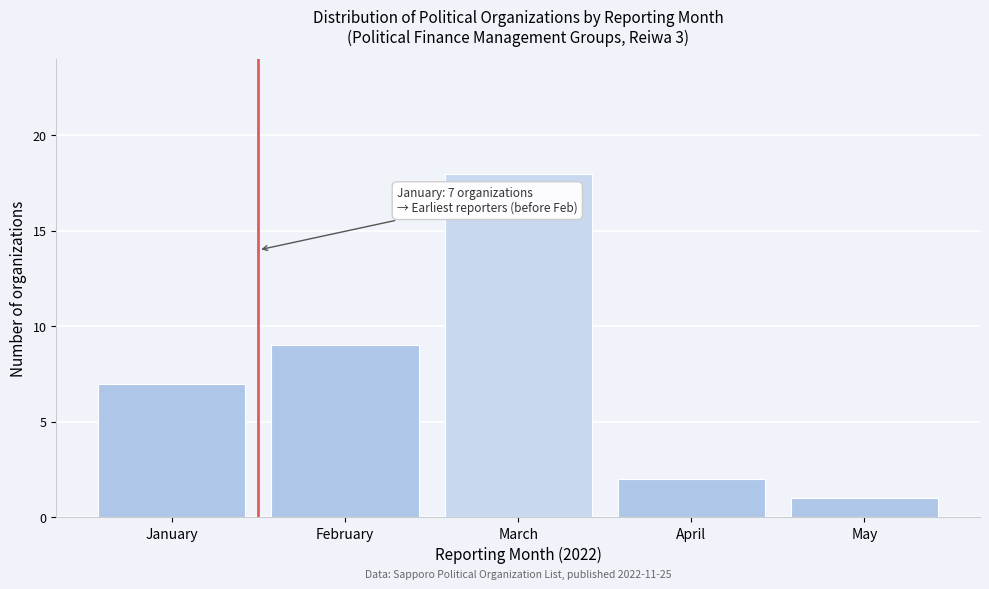

Reading left to right, transcribe all the data shown in this chart.

January=7	February=9	March=18	April=2	May=1